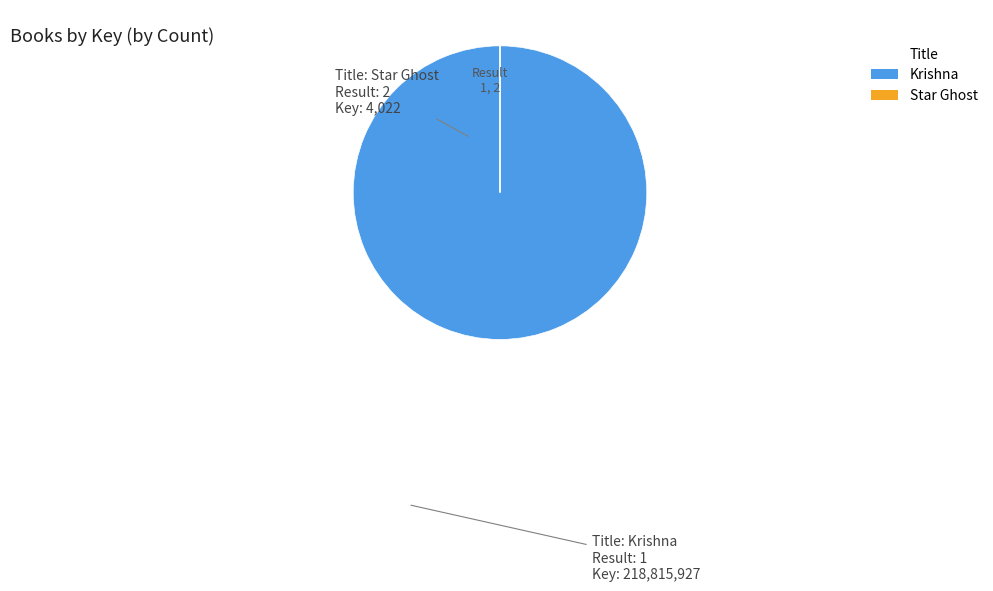

Which category accounts for the majority?

Krishna